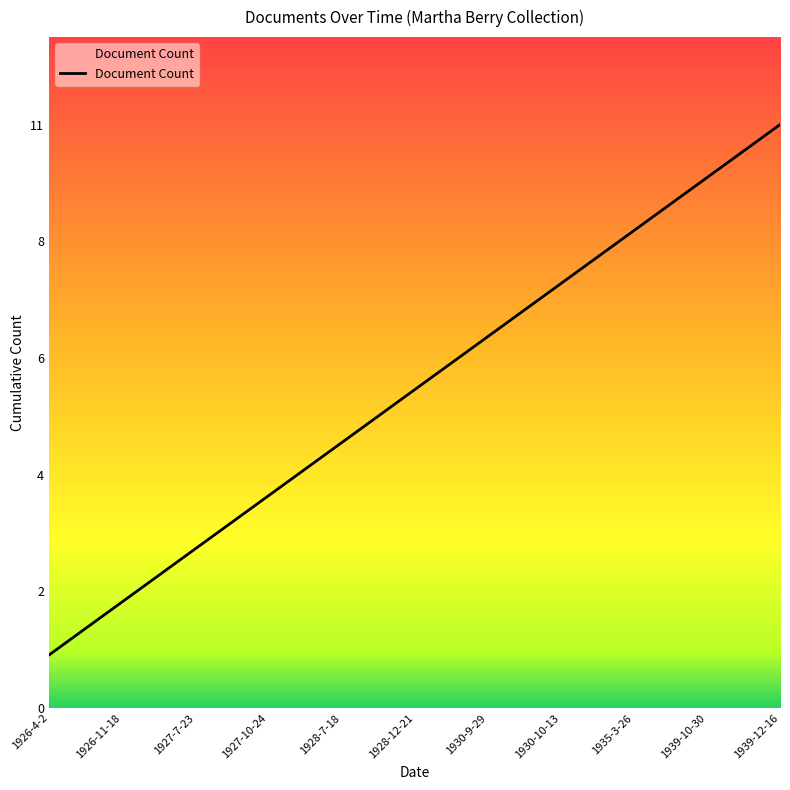

Is this an area chart (filled region under the line)?

No